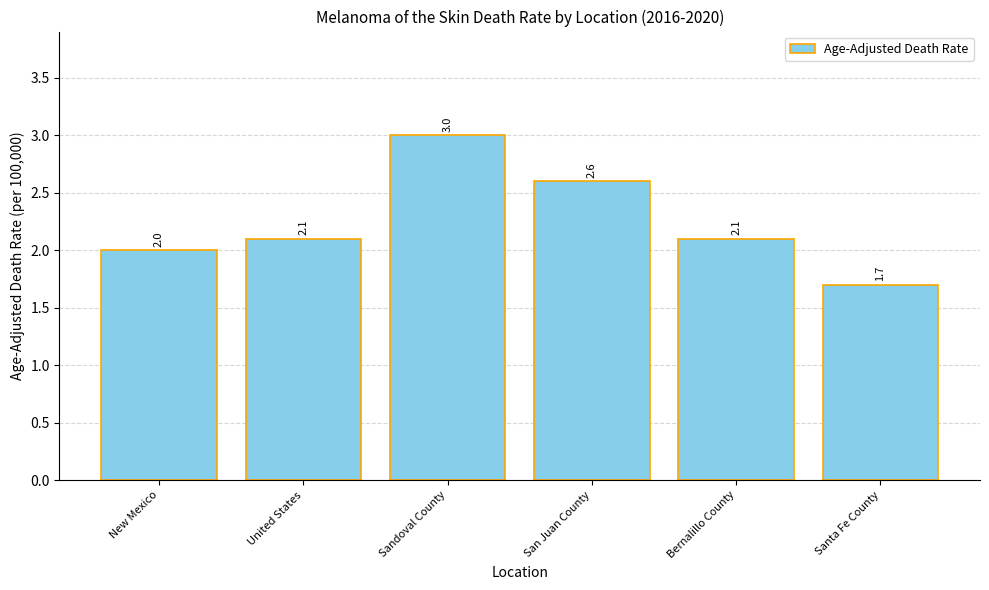

How many data points are less than 2?

1